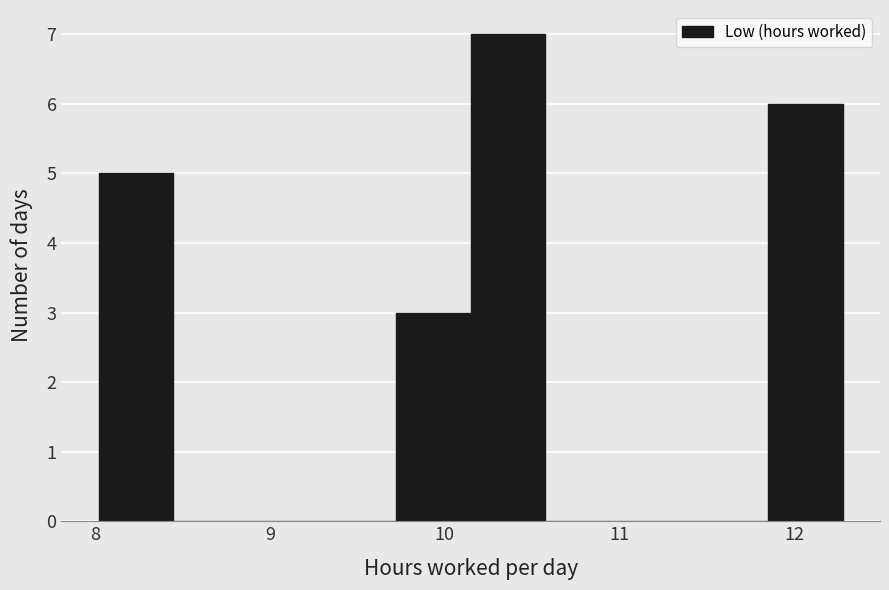

Which range on the x-axis has the tallest bar?

10.2 to 10.6